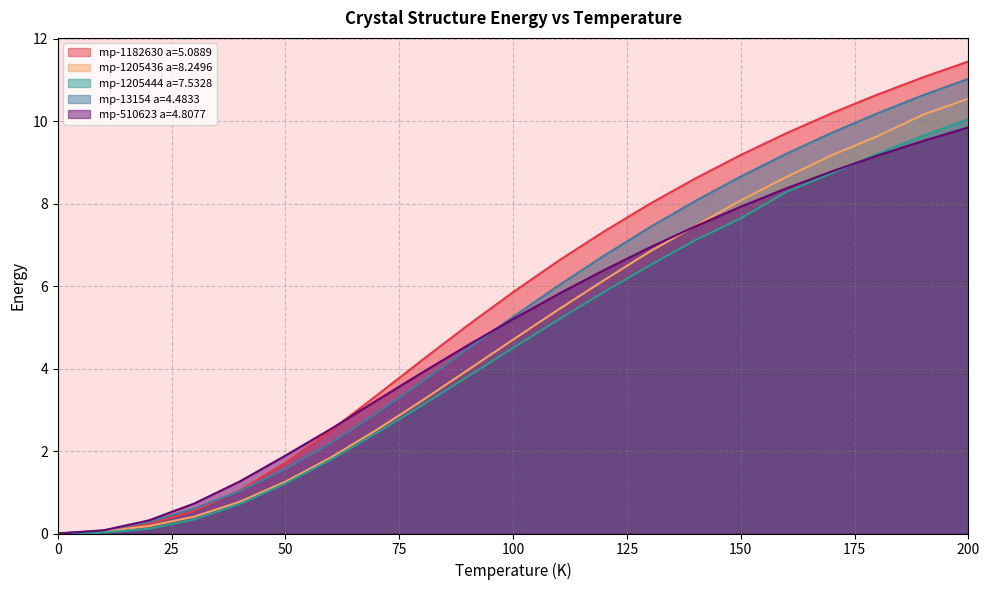

Reading left to right, extract all data points from this chart.

mp-1182630 a=5.0889: 0.0	0.1	0.2	0.5	1.0	1.7	2.5	3.3	4.2	5.0	5.9	6.6	7.3	8.0	8.6	9.2	9.7	10.2	10.6	11.1	11.4
mp-1205436 a=8.2496: 0.0	0.1	0.2	0.4	0.8	1.3	1.8	2.5	3.2	4.0	4.7	5.4	6.1	6.8	7.5	8.1	8.6	9.2	9.6	10.2	10.5
mp-1205444 a=7.5328: 0.0	0.0	0.1	0.3	0.7	1.2	1.8	2.4	3.1	3.8	4.5	5.2	5.9	6.5	7.1	7.6	8.3	8.7	9.2	9.6	10.0
mp-13154 a=4.4833: 0.0	0.1	0.3	0.6	1.0	1.6	2.2	2.9	3.7	4.5	5.3	6.0	6.7	7.4	8.1	8.7	9.2	9.7	10.2	10.6	11.0
mp-510623 a=4.8077: 0.0	0.1	0.3	0.7	1.3	1.9	2.5	3.2	3.9	4.6	5.2	5.8	6.4	6.9	7.4	7.9	8.4	8.8	9.2	9.5	9.8